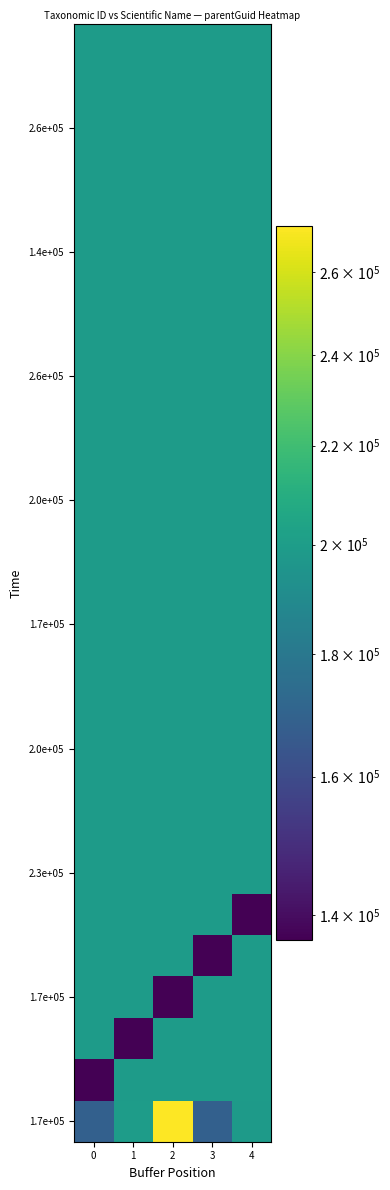

How many series are shown in this chart?

27